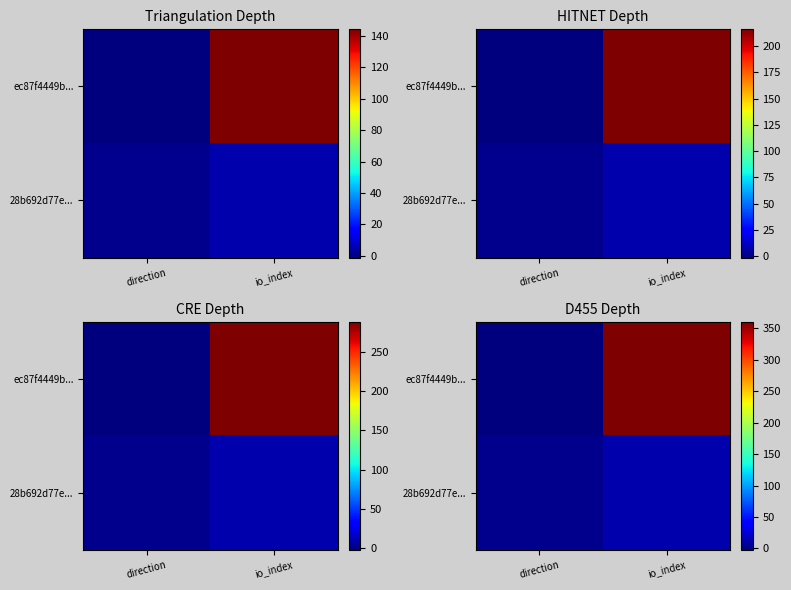

What is the maximum value for 28b692d77e...?

12.5